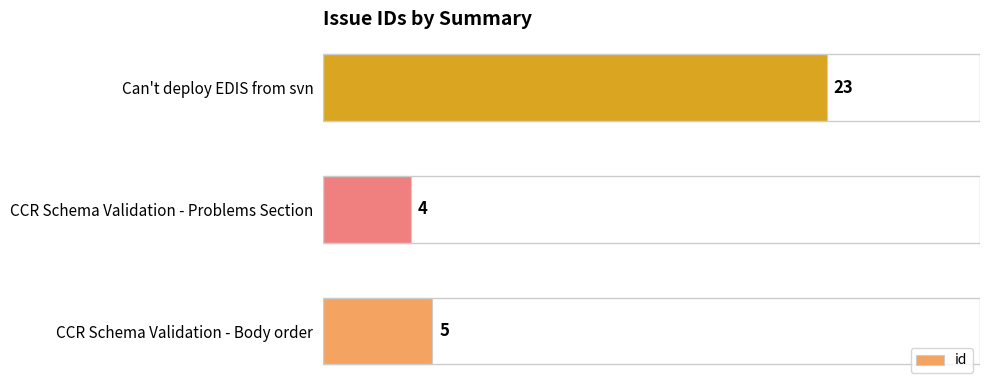

Rank the categories by value from lowest to highest.

CCR Schema Validation - Problems Section, CCR Schema Validation - Body order, Can't deploy EDIS from svn